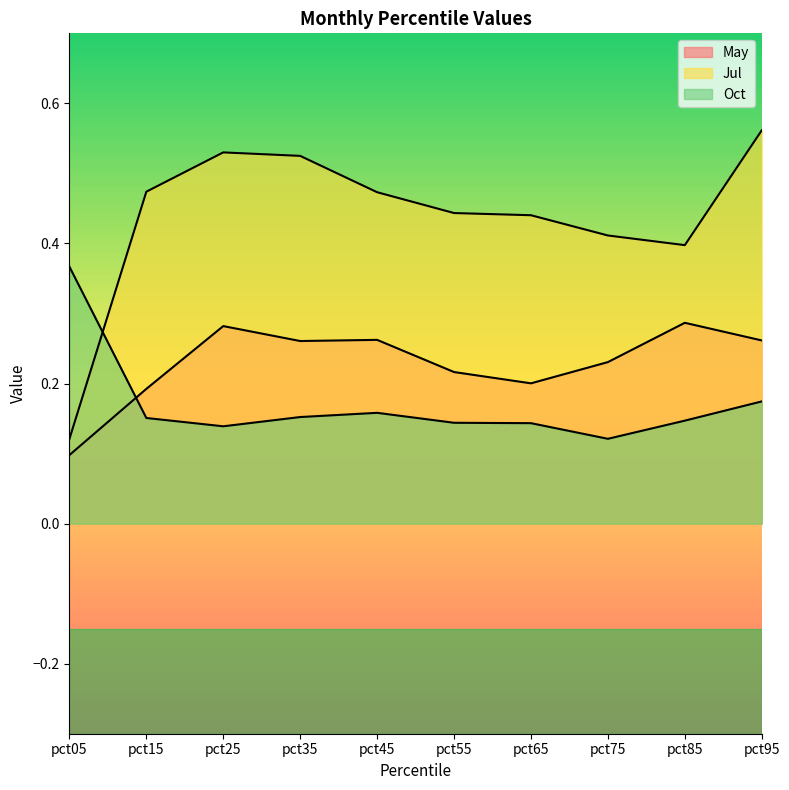

Which series has the largest total across all categories?

Jul